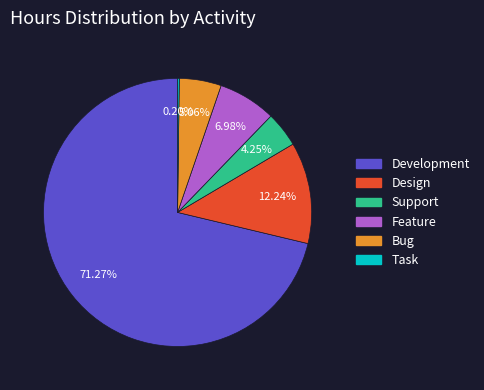

What is the largest slice in the pie chart?

Development